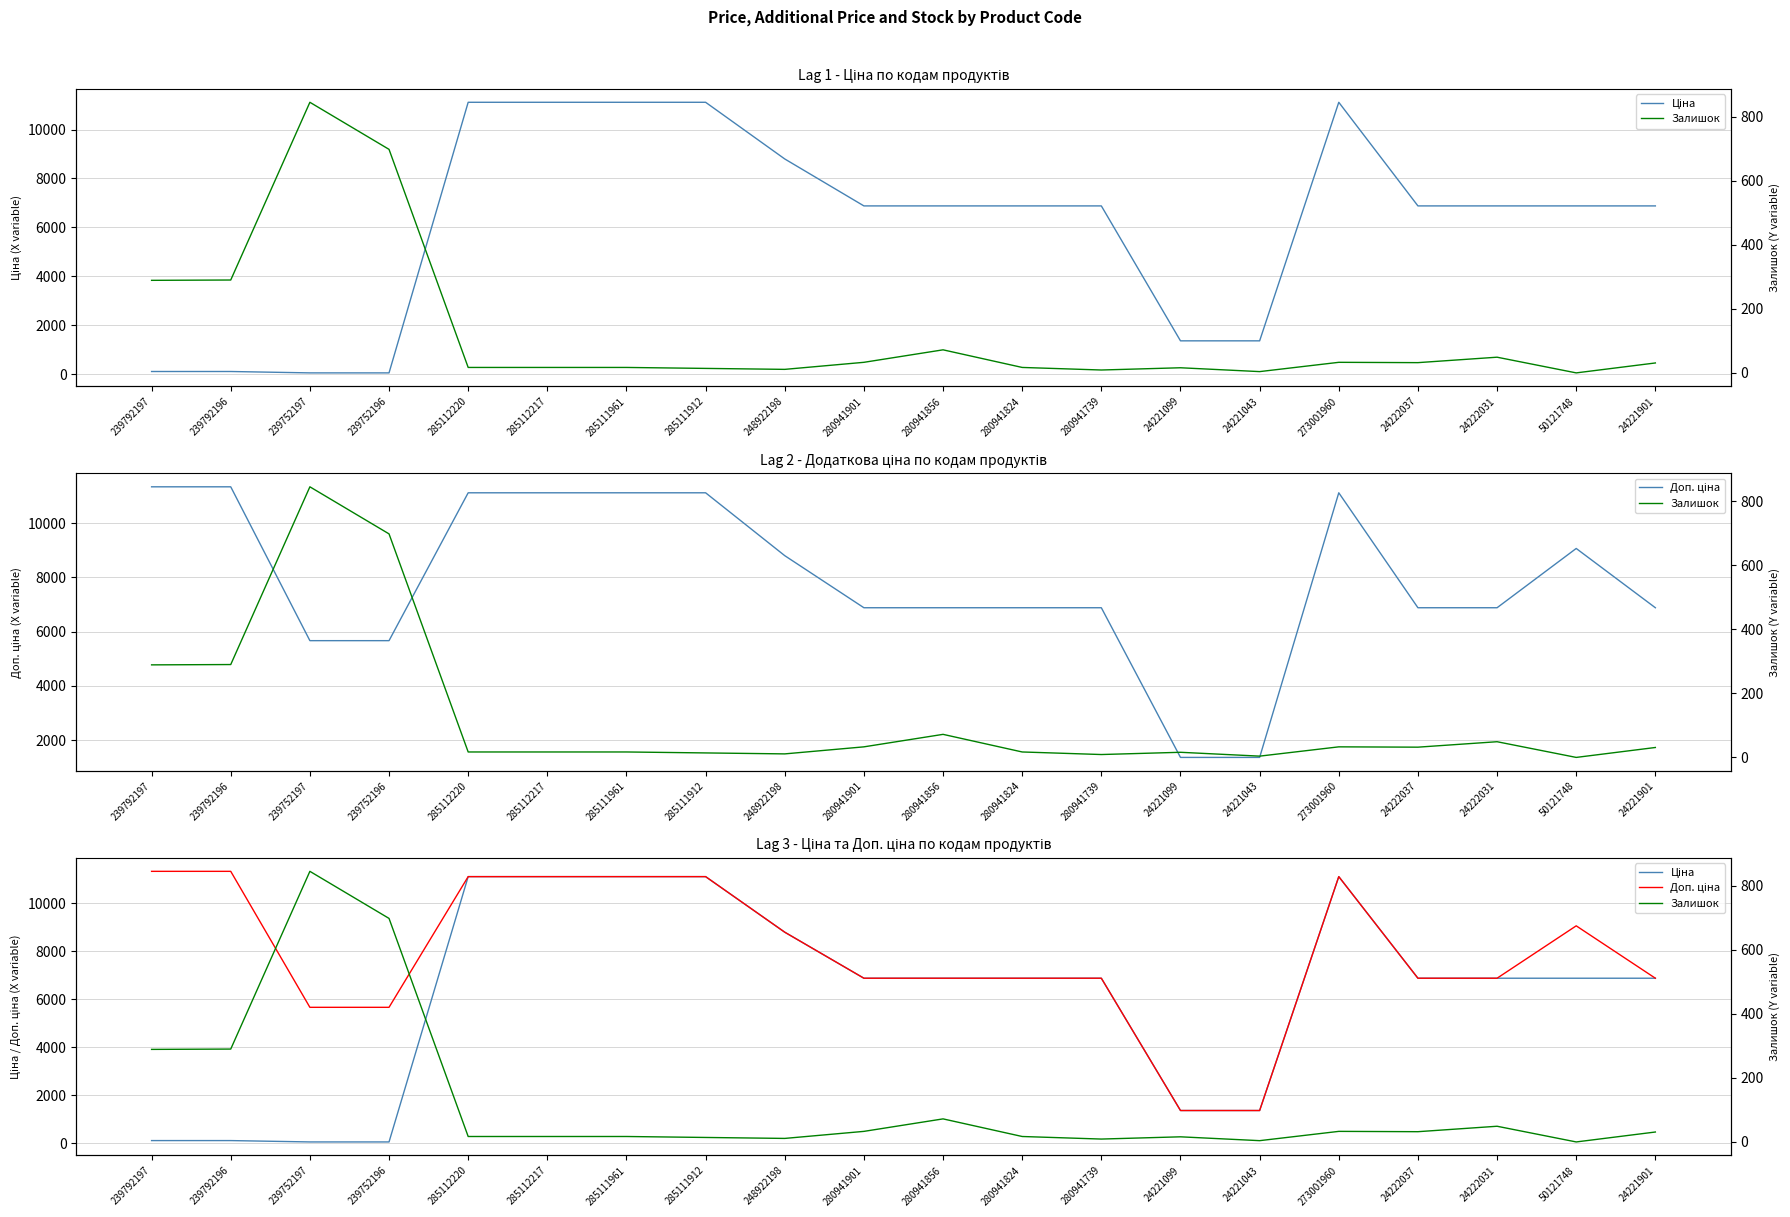

Reading left to right, list all the values displayed in this chart.

Ціна: 113.3	113.3	56.7	56.7	11113.6	11113.6	11113.6	11113.6	8797.6	6879.5	6879.5	6879.5	6879.5	1366.3	1366.3	11113.6	6879.5	6879.5	6879.5	6879.5
Доп. ціна: 11334.0	11334.0	5667.0	5667.0	11113.6	11113.6	11113.6	11113.6	8797.6	6879.5	6879.5	6879.5	6879.5	1366.0	1366.0	11113.6	6879.5	6879.5	9062.9	6879.5
Залишок: 289.0	290.0	845.0	698.0	17.0	17.0	17.0	14.0	11.0	33.0	72.0	17.0	9.0	16.0	4.0	33.0	32.0	49.0	0.0	31.0